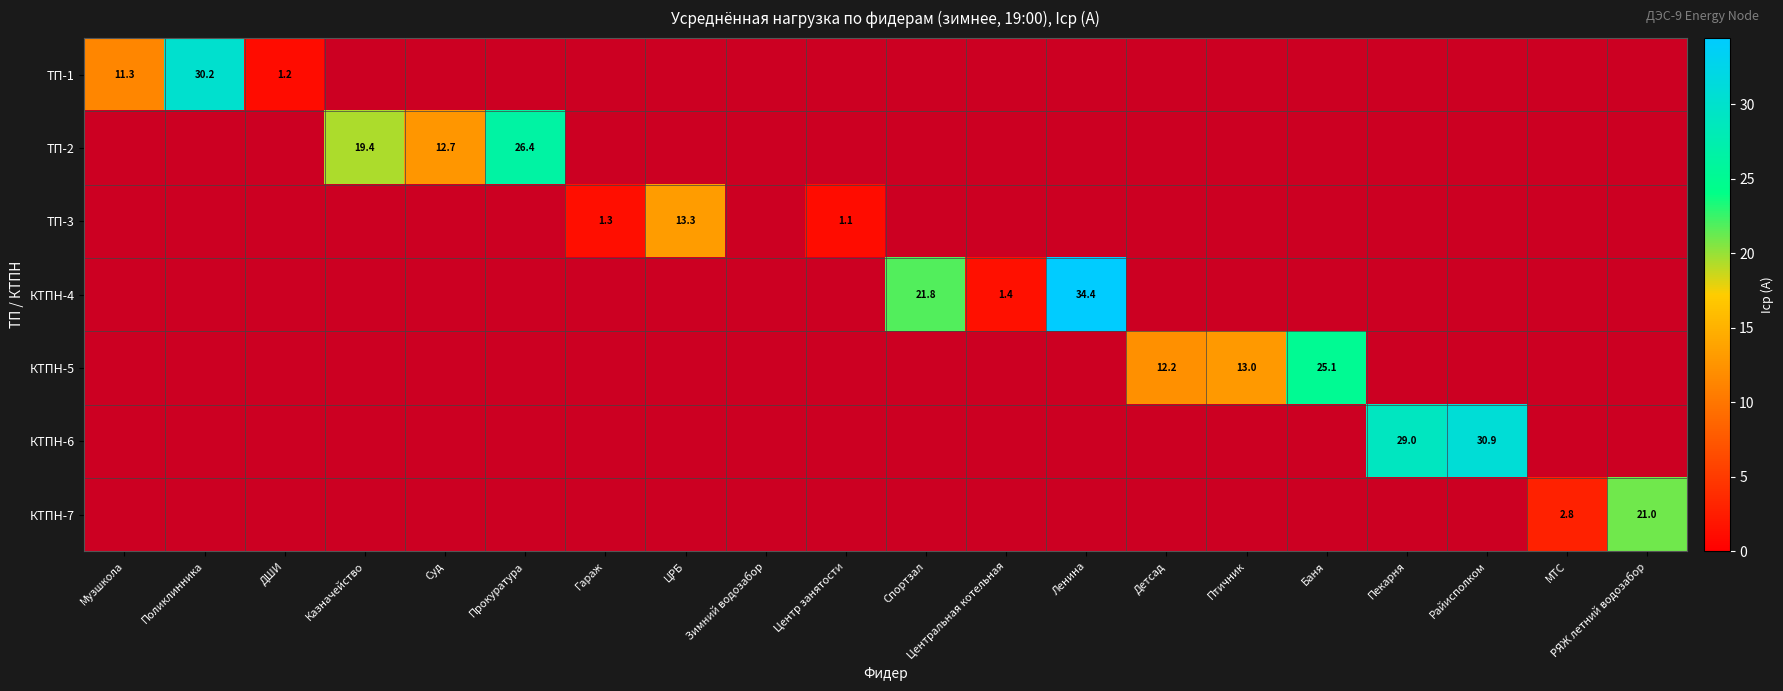

List the labels in order of КТПН-7 value, smallest first.

Музшкола, Поликлинника, ДШИ, Казначейство, Суд, Прокуратура, Гараж, ЦРБ, Зимний водозабор, Центр занятости, Спортзал, Центральная котельная, Ленина, Детсад, Птичник, Баня, Пекарня, Райисполком, МТС, РЯЖ летний водозабор